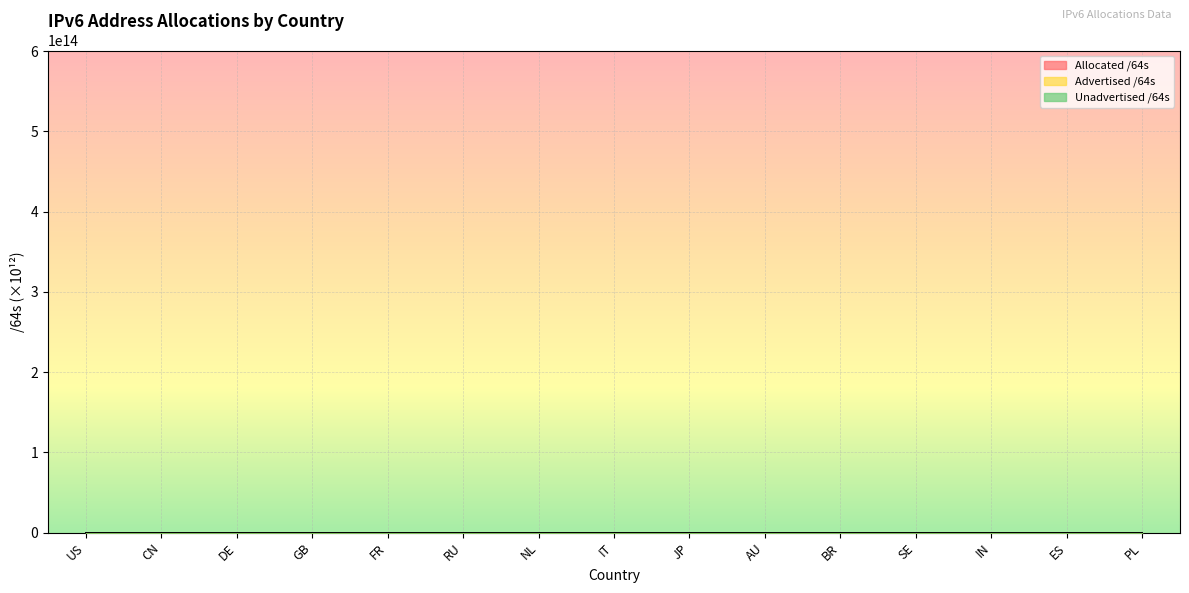

How many categories are shown in the chart?

15